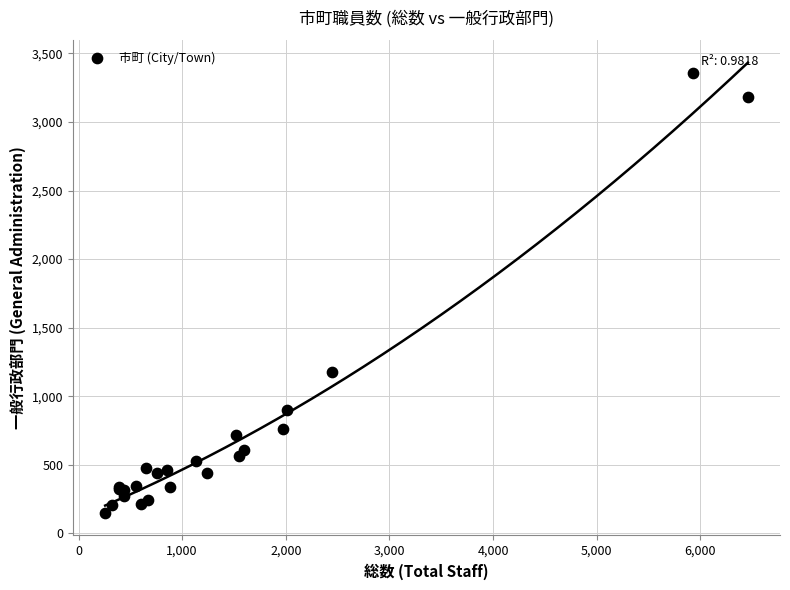

What Y value in the scatter plot is closest to 1755?

1179